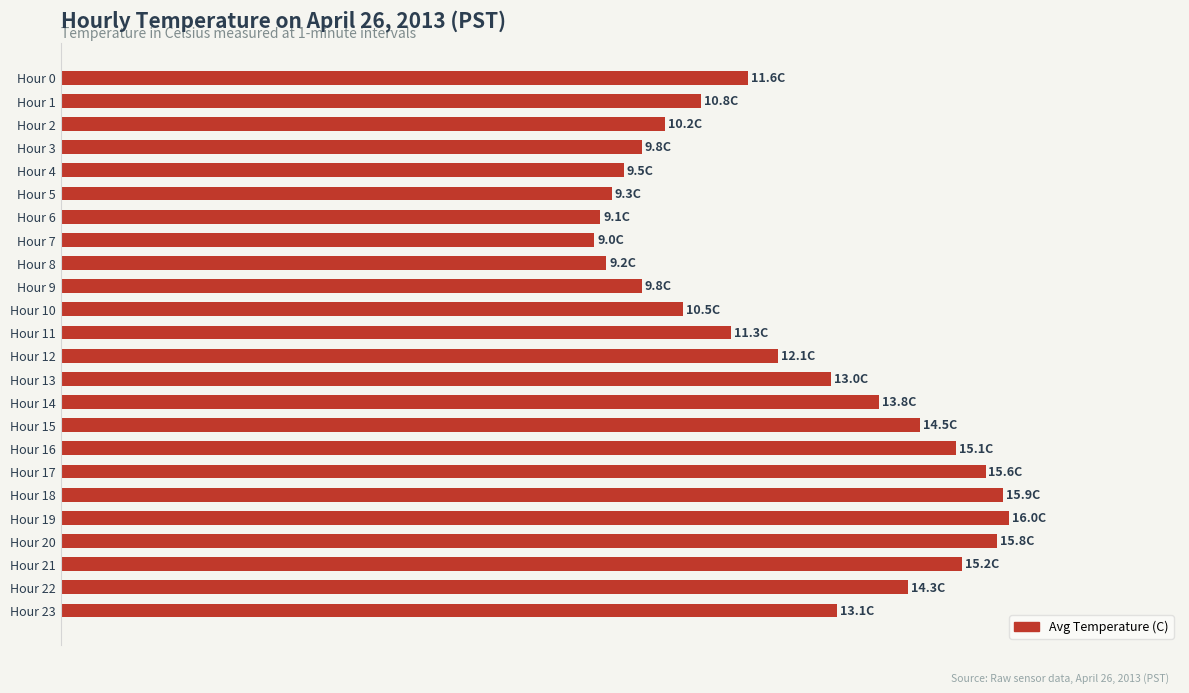

What is the sum of all values?

294.5